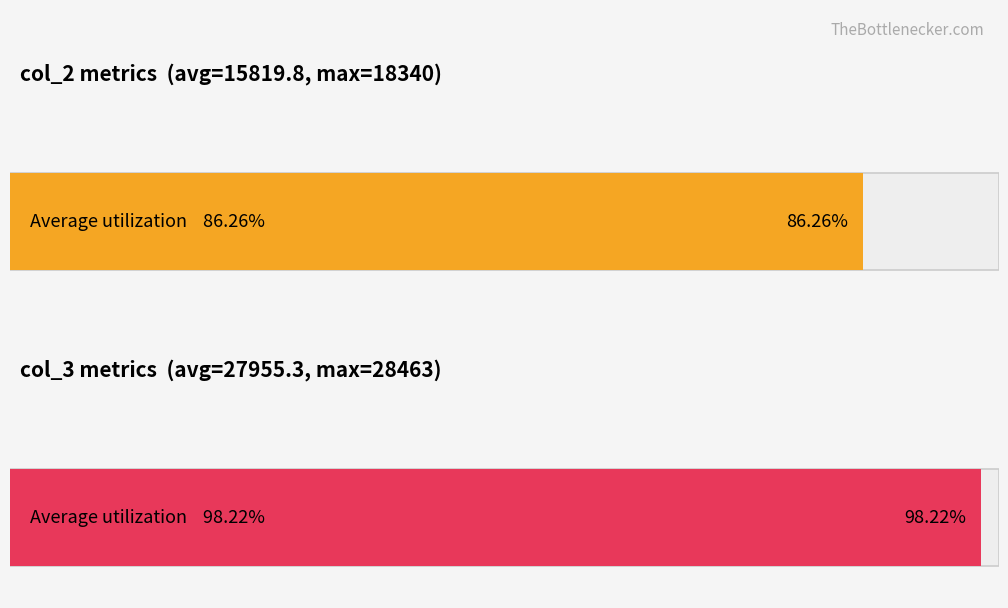

What are all the series names shown in the legend?

col_2, col_3